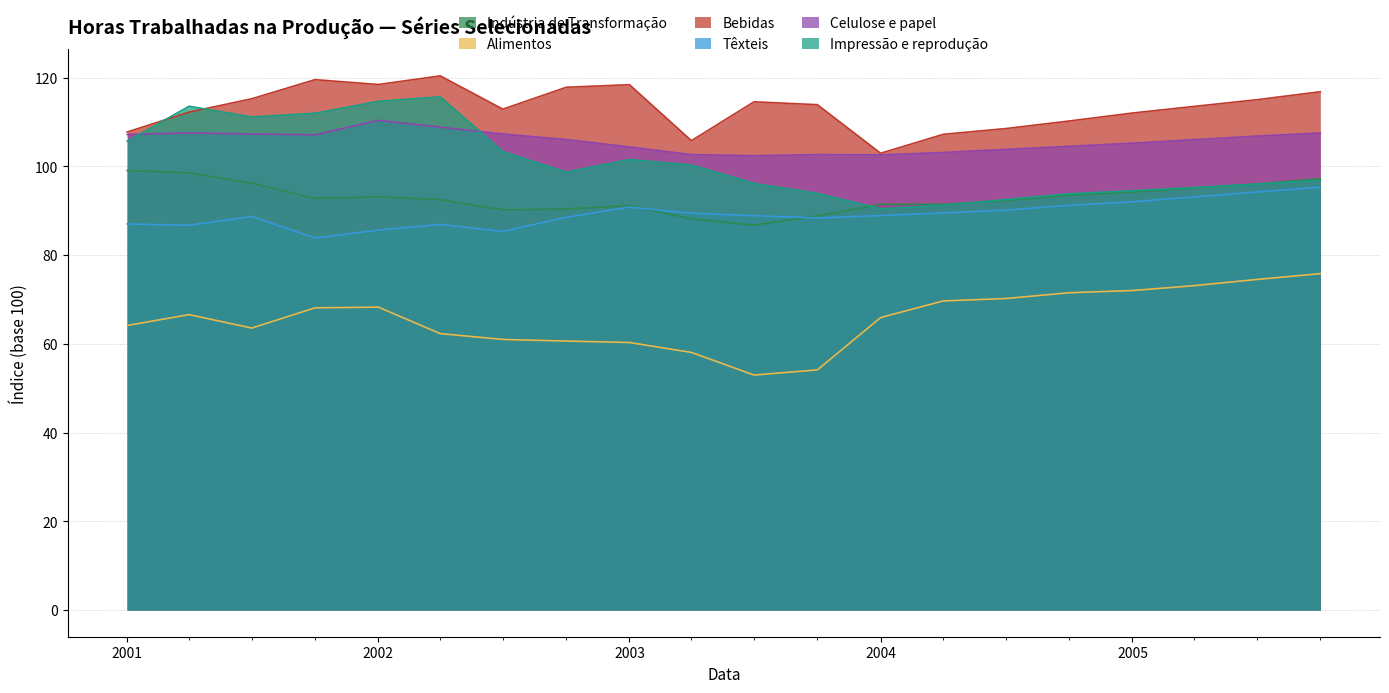

Which has a higher value, 2001-10 or 2002-04?

2001-10